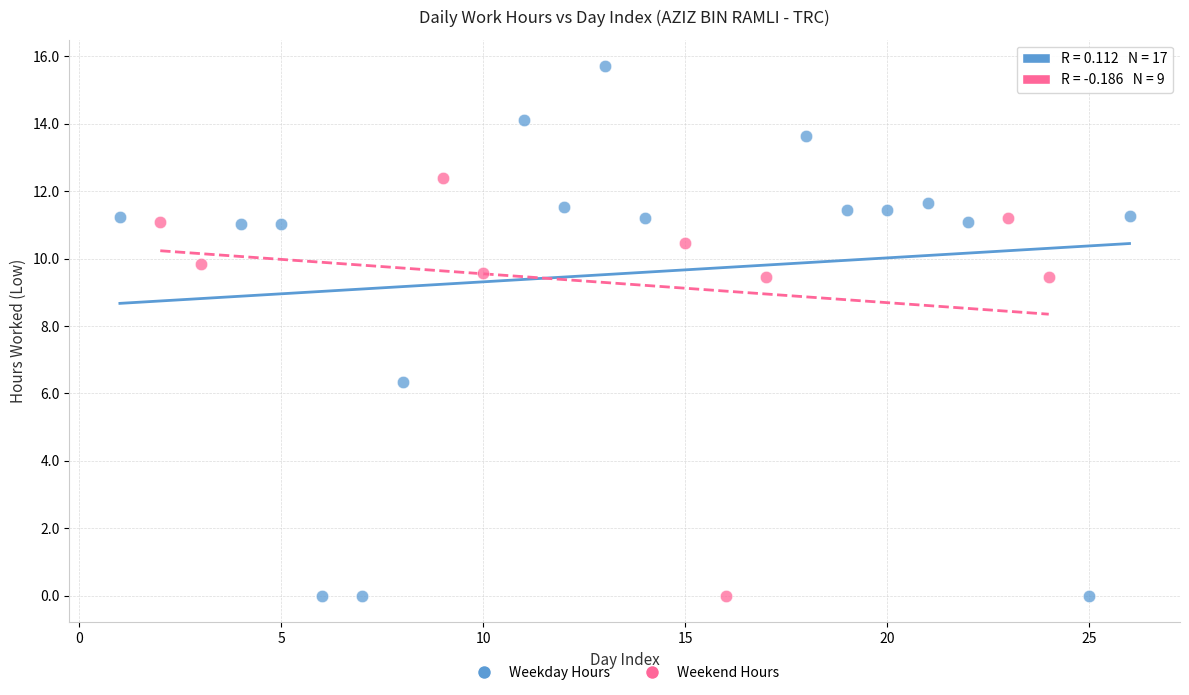

What are all the series names shown in the legend?

Weekday Hours, Weekend Hours